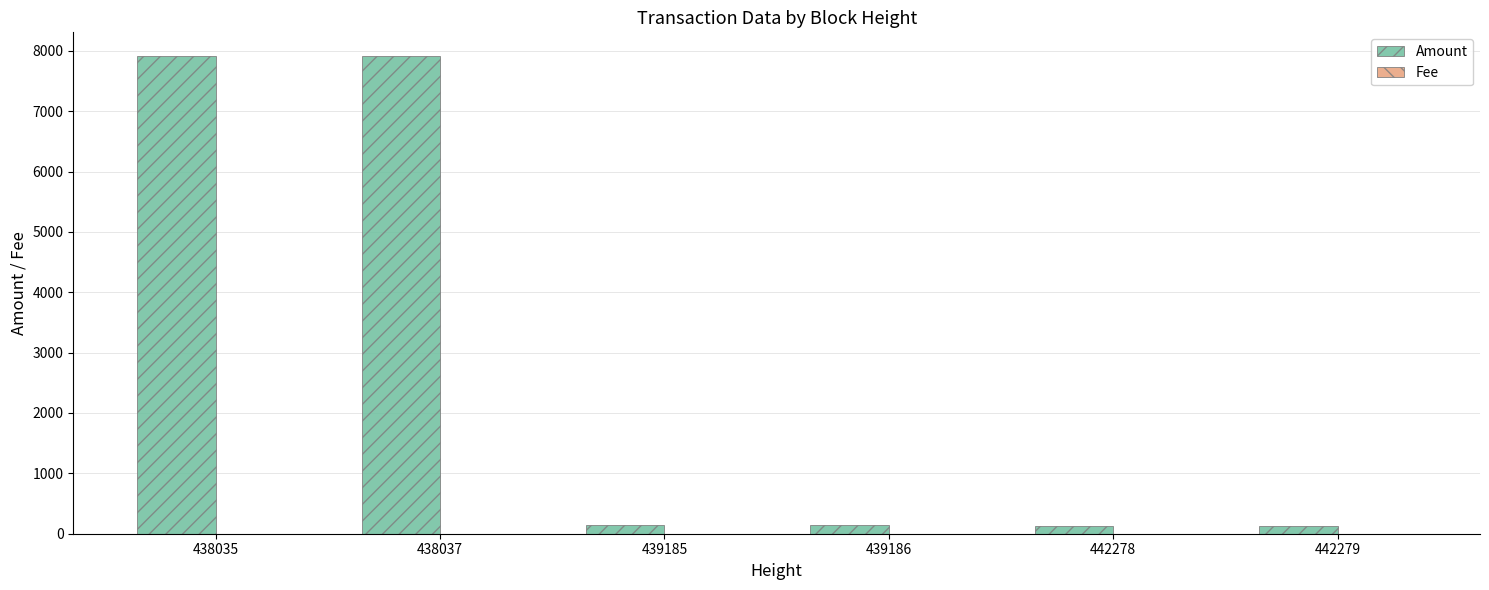

What is the sum of all Amount values?

16364.2